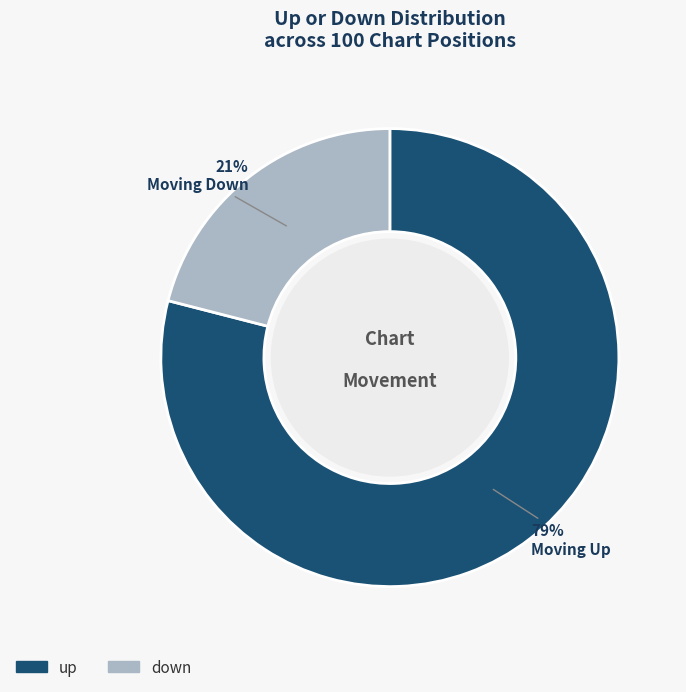

Is the sum of down and up greater than half?

Yes